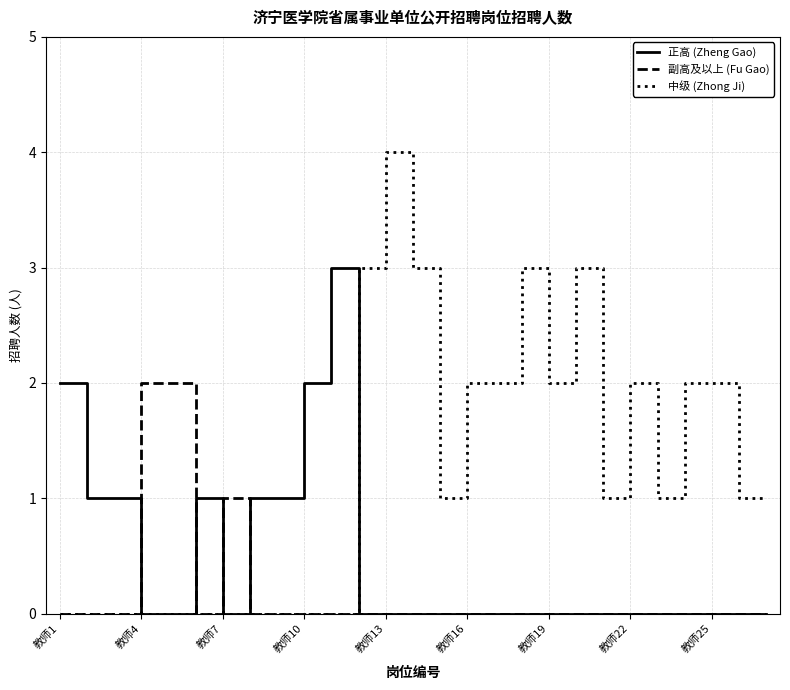

True or false: 中级 (Zhong Ji) has more than 2 interior local peaks.

True